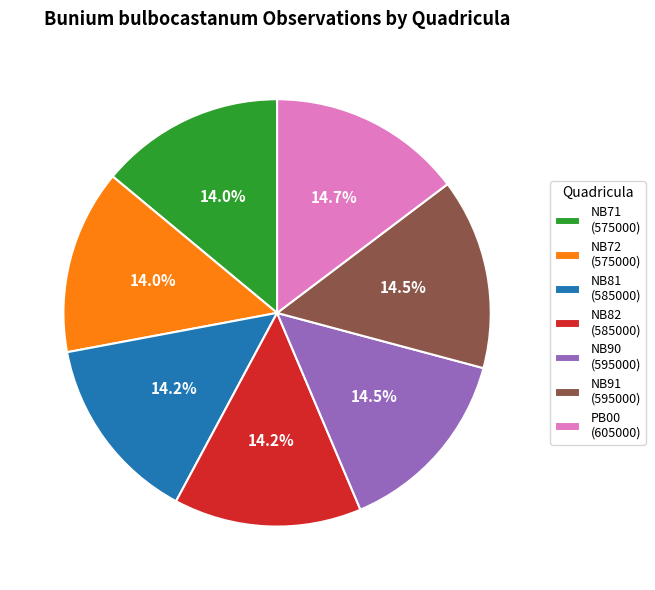

Is NB71 (575000) the majority of the pie?

No